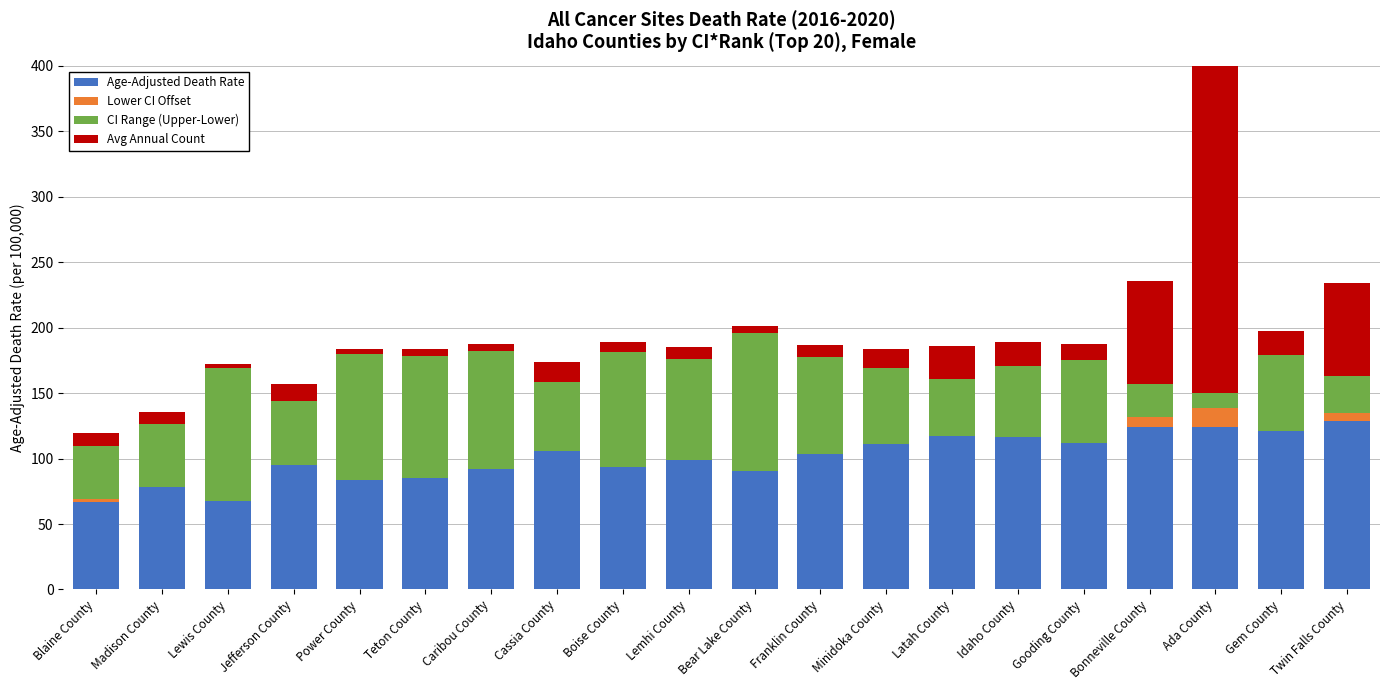

At how many categories does at least one series exceed 36?

20